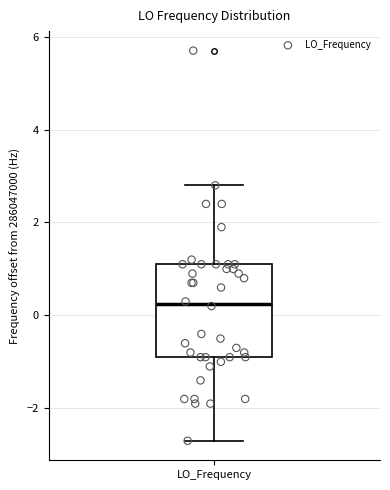

Transcribe this box plot: give where the median line is, the range the box spans, and where the two whiskers end, as read against the y-axis. The values are not printed on the chart, so give them approximately, as read against the axis.

median 0.2, box -0.8 to 1.2, whiskers -2.6 to 2.8